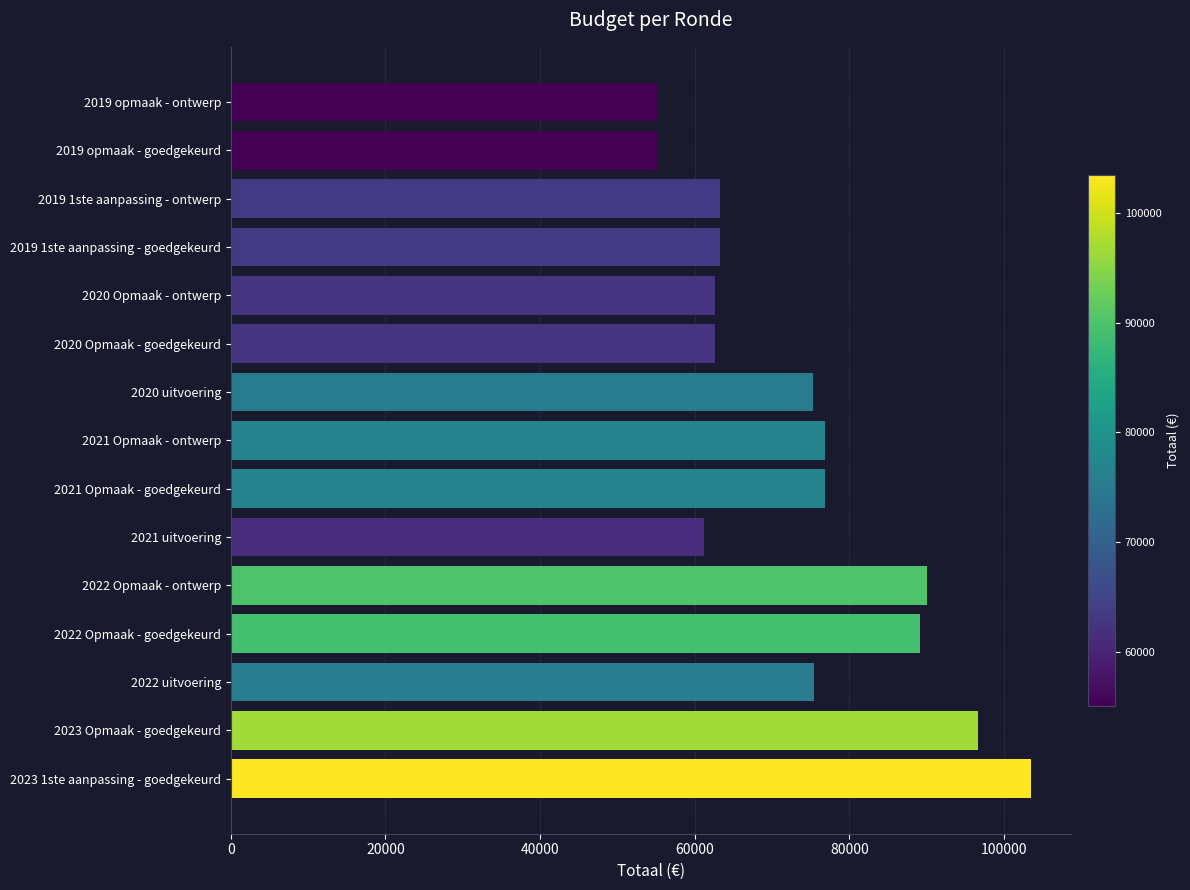

Which category has the highest value across all series?

2023 1ste aanpassing - goedgekeurd